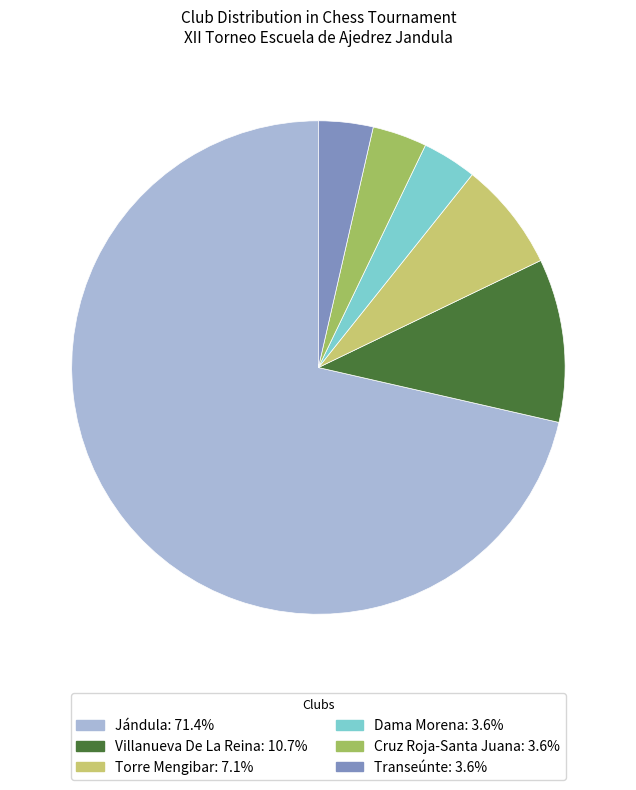

Which slice is the largest?

Jándula